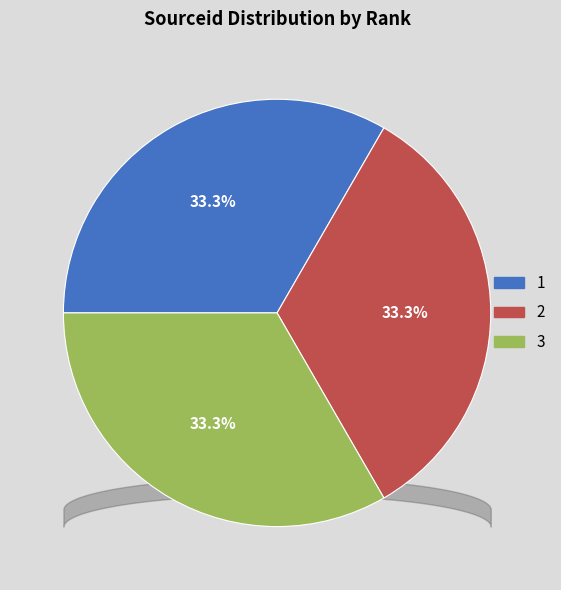

How many slices are in this pie chart?

3